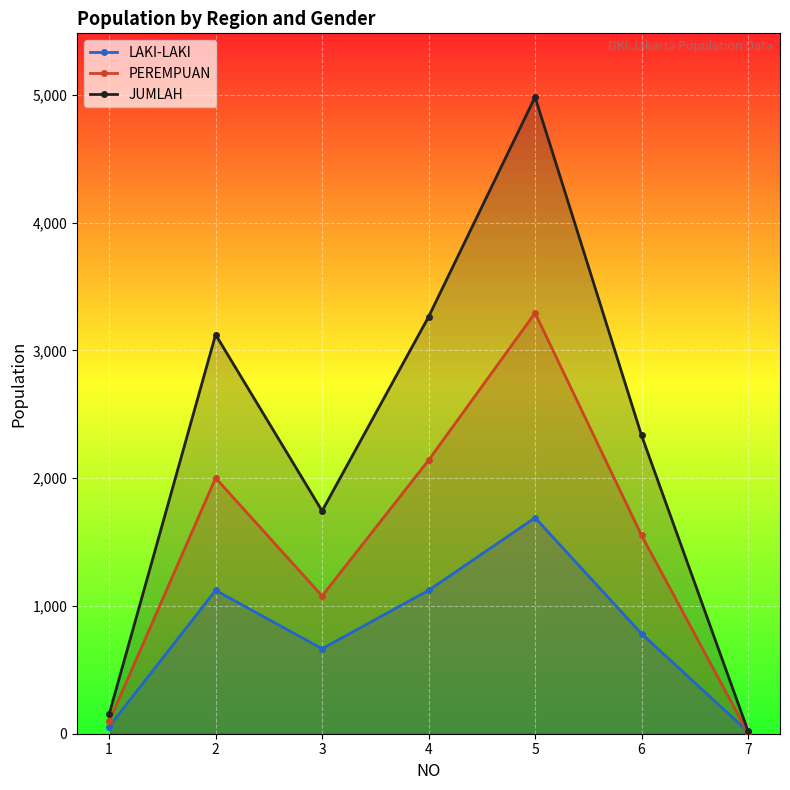

How many interior local valleys does the PEREMPUAN series have?

1